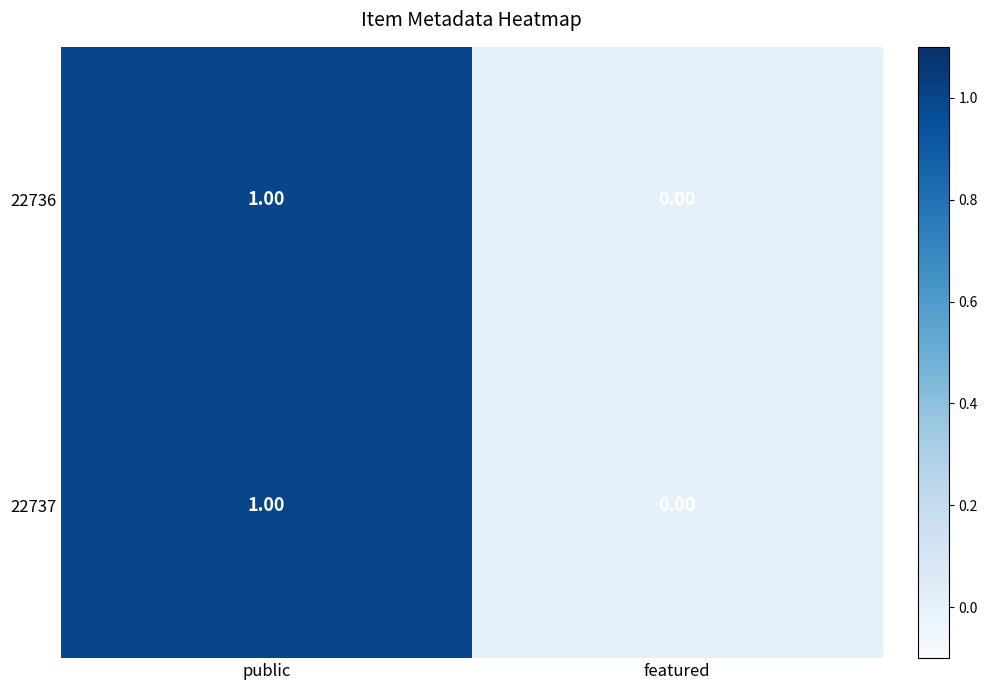

List the labels in order of 22736 value, smallest first.

featured, public